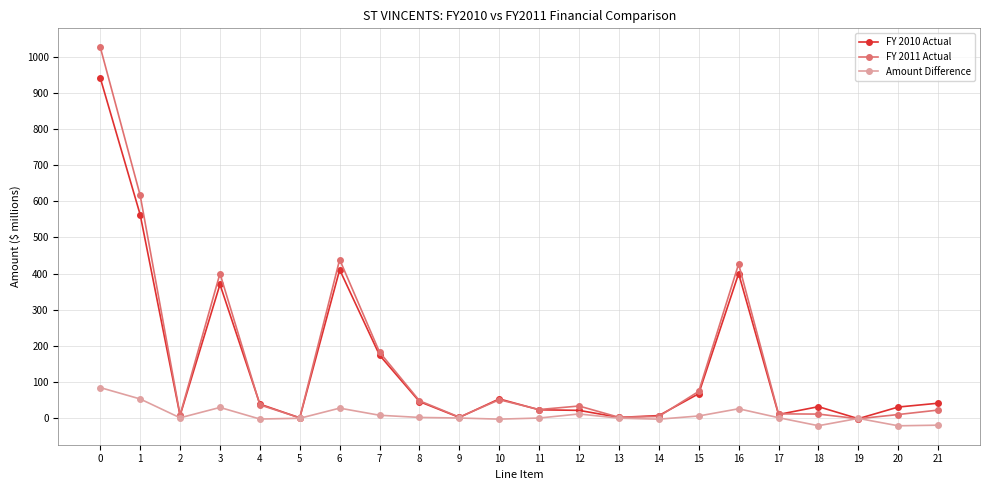

At which category does Amount Difference reach its first local valley?

2